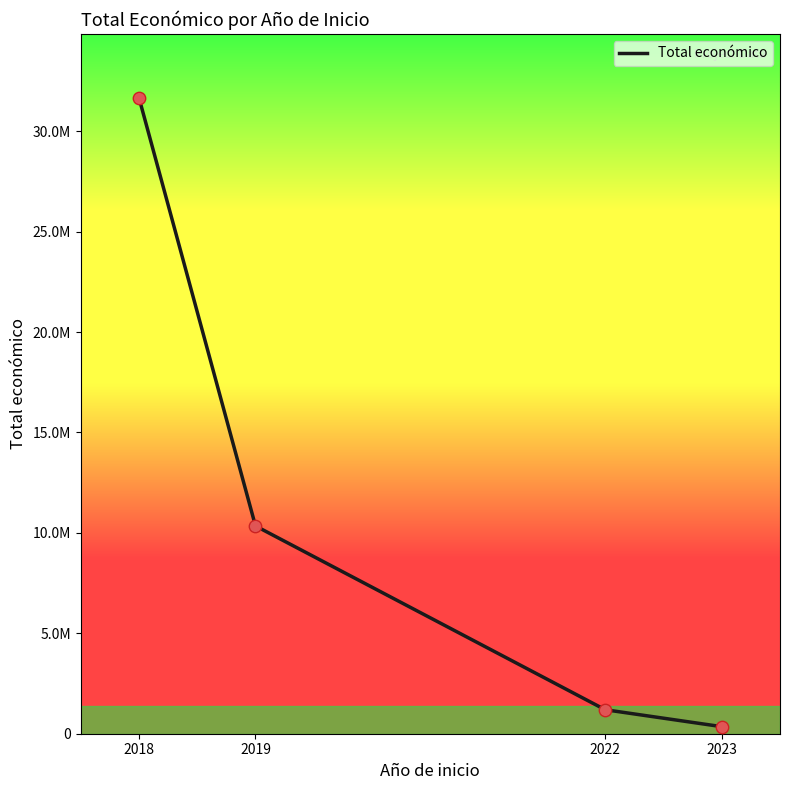

What is the change in value from 2019 to 2022?

-9150124